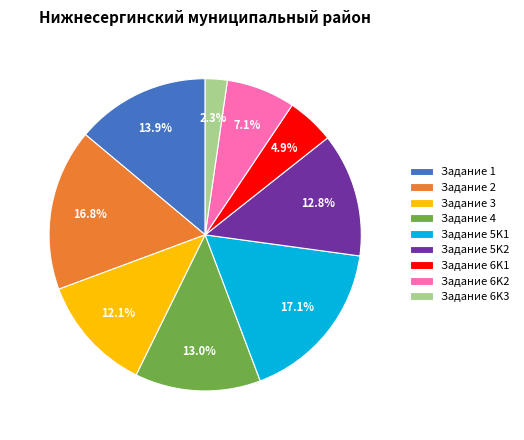

Which slice is the smallest?

Задание 6K3